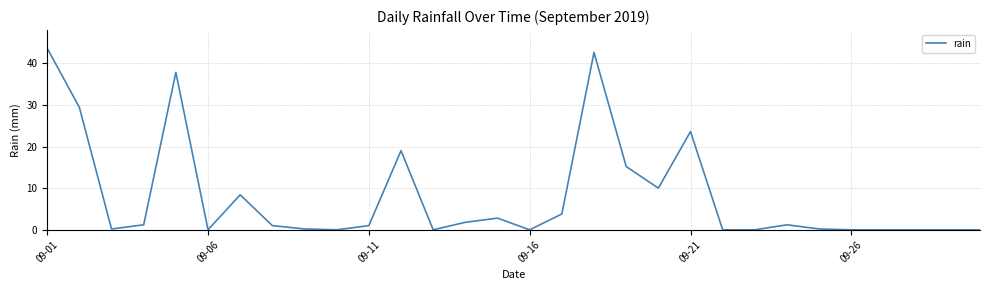

How many distinct data groups are displayed?

1